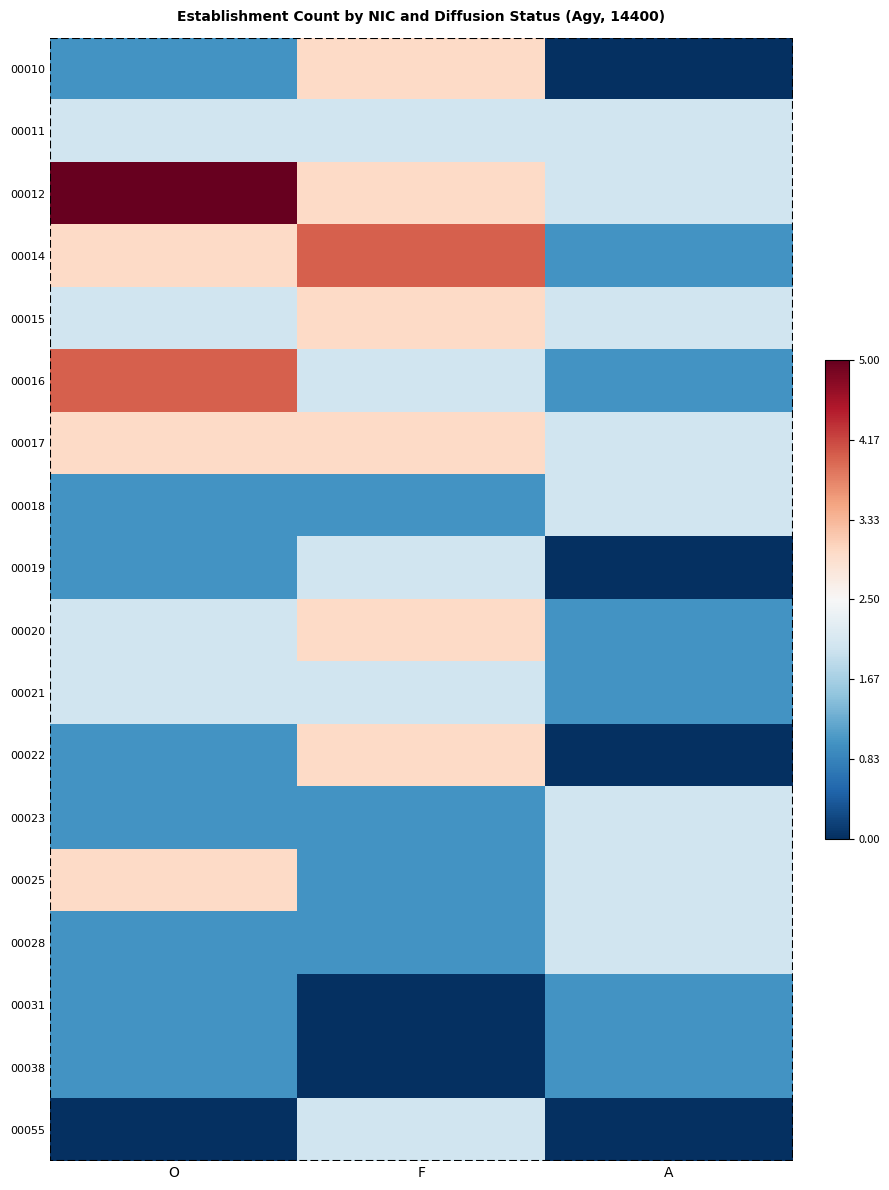

Between F and O, which is larger?

F